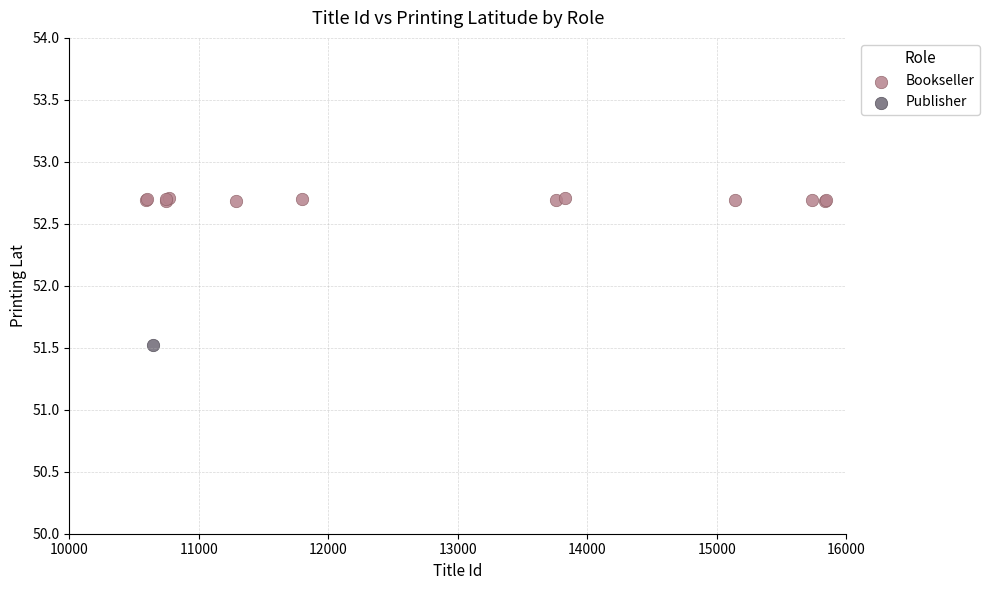

What are all the series names shown in the legend?

Bookseller, Publisher